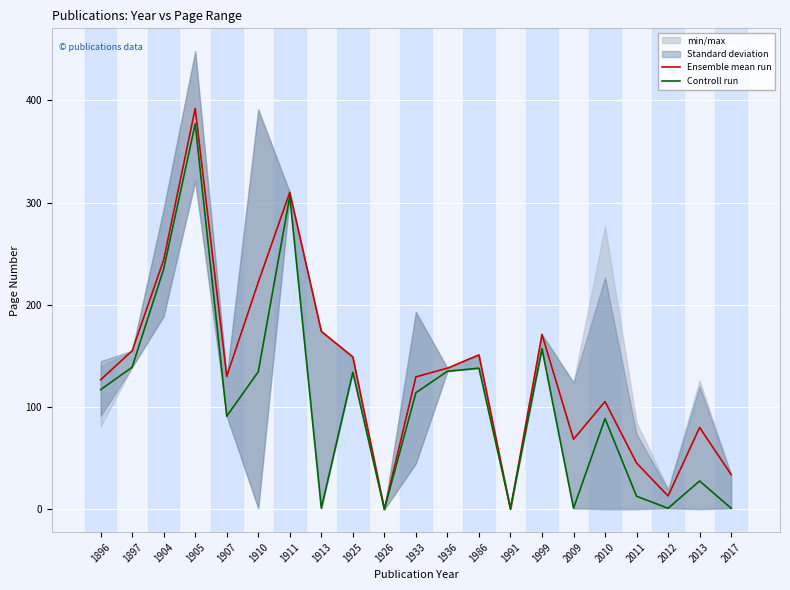

Reading left to right, extract all data points from this chart.

Ensemble mean run: 1896=126.7	1897=155.0	1904=244.0	1905=392.0	1907=130.0	1910=222.0	1911=310.0	1913=174.0	1925=149.0	1926=0.0	1933=129.5	1936=138.0	1986=151.0	1991=0.0	1999=171.0	2009=68.5	2010=105.3	2011=45.2	2012=13.0	2013=80.0	2017=34.0
Controll run: 1896=117.0	1897=139.0	1904=235.0	1905=377.0	1907=91.0	1910=134.5	1911=306.0	1913=1.0	1925=134.0	1926=0.0	1933=114.0	1936=135.0	1986=138.0	1991=1.0	1999=157.0	2009=1.0	2010=88.7	2011=12.8	2012=1.0	2013=27.7	2017=1.0